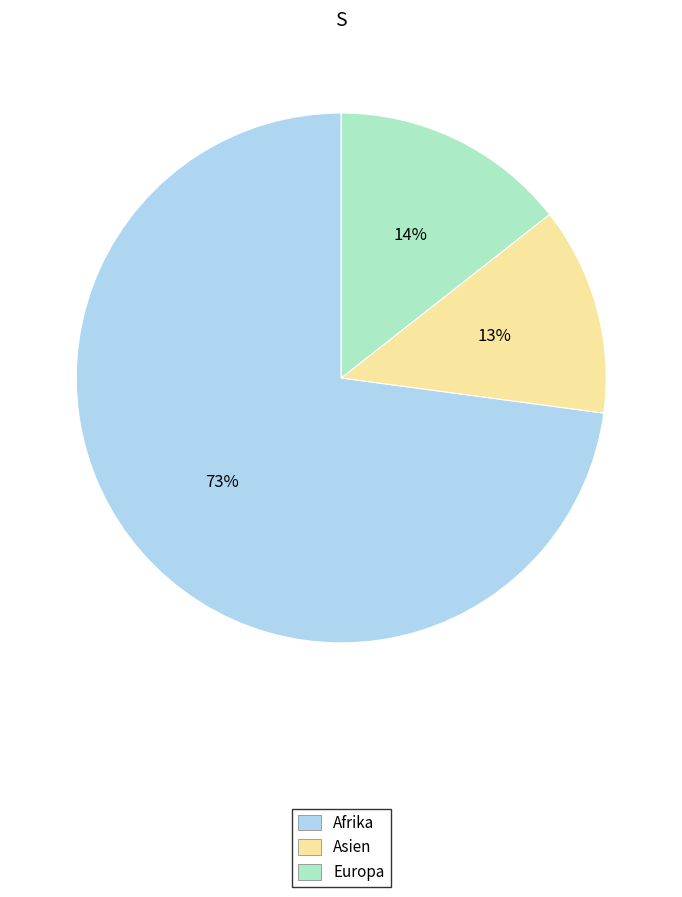

To the nearest percent, what is the average slice percentage?

33%